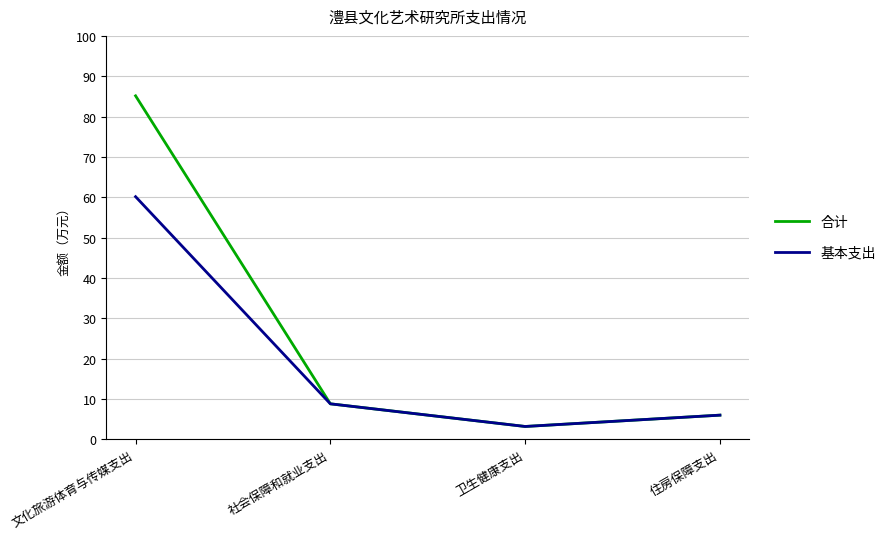

What position from the right is 卫生健康支出?

2